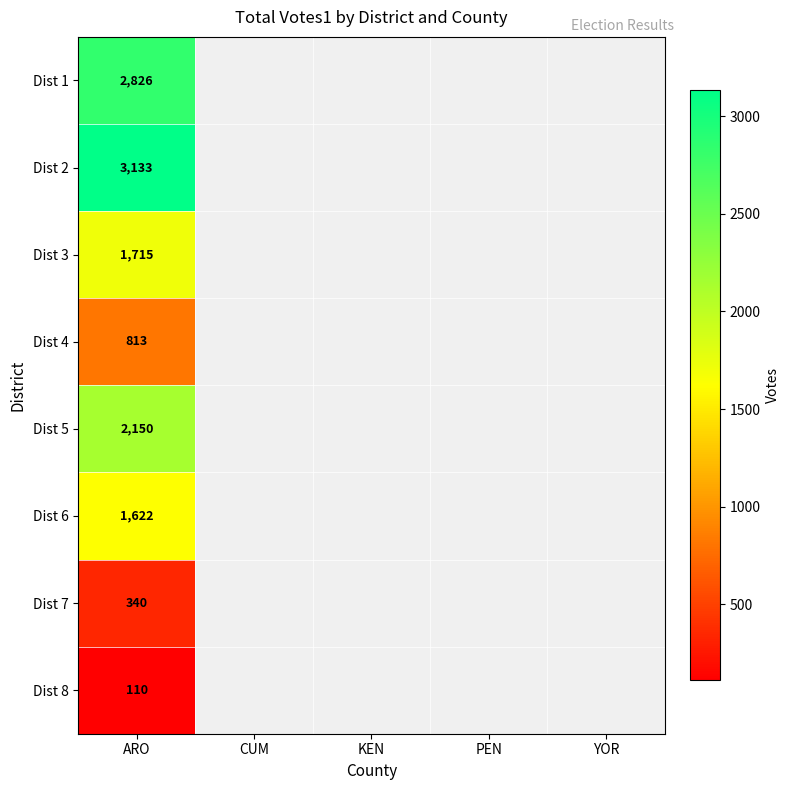

At which category is the sum across all series the highest?

ARO